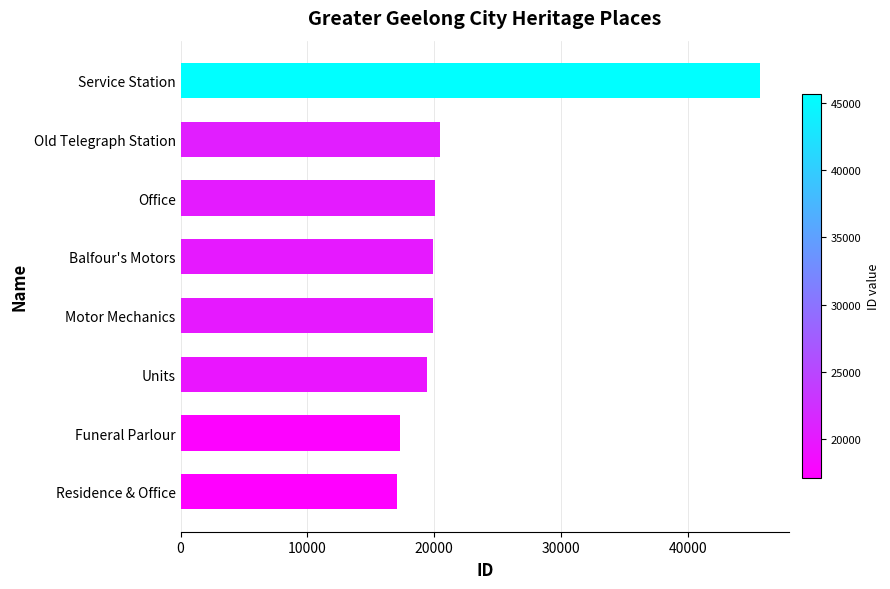

Approximately how many times larger is the value at Old Telegraph Station compared to Balfour's Motors?

1.0